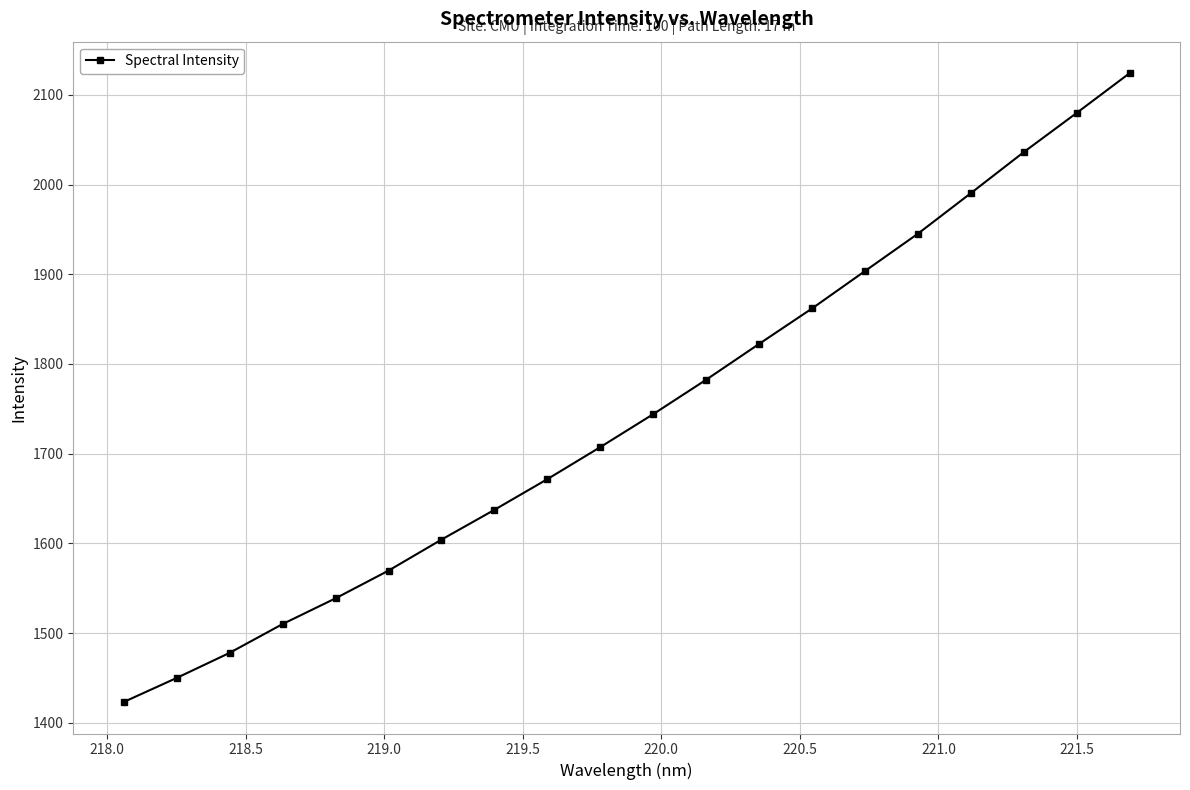

What is the difference between the maximum and minimum values?

700.9